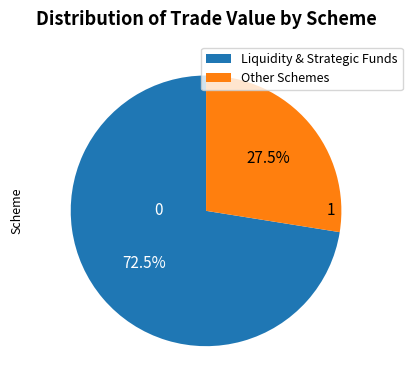

What is the smallest slice in the pie chart?

Other Schemes